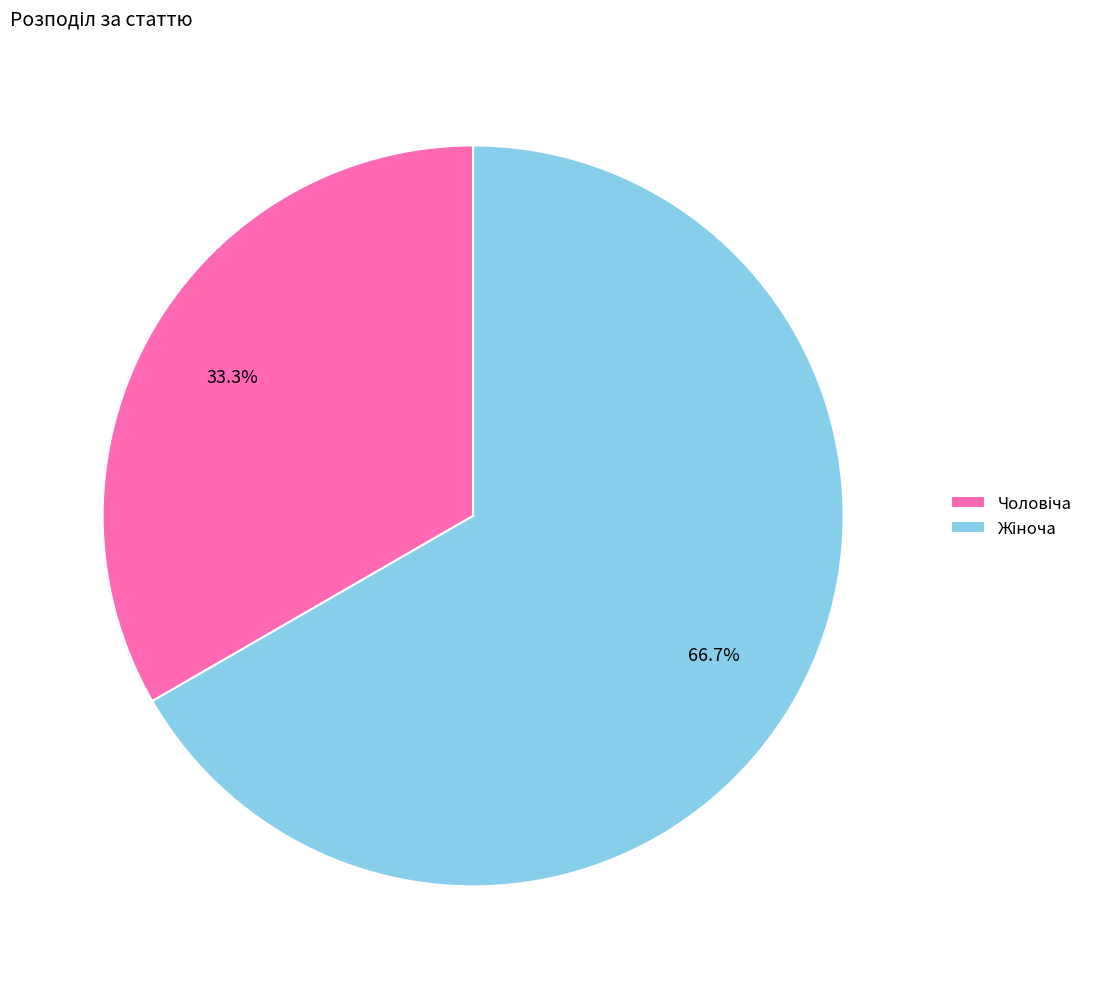

Does any single category account for the majority?

Yes